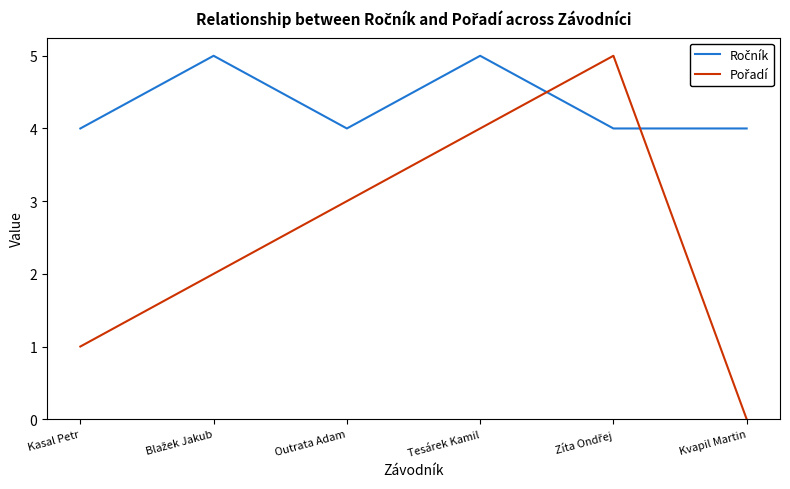

What is the total value across all series at Kvapil Martin?

4